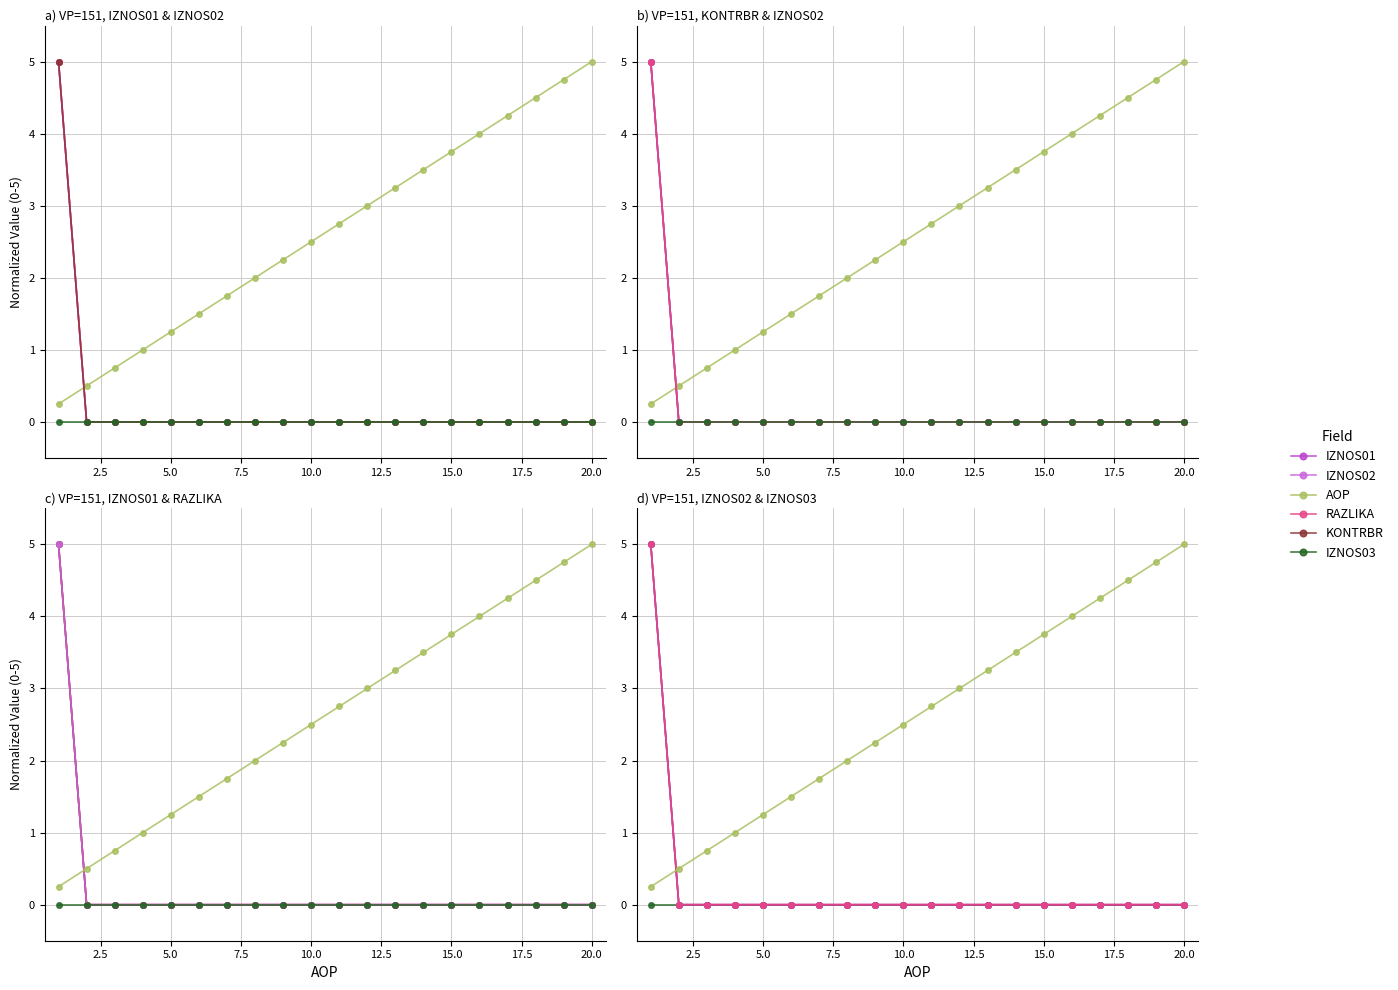

True or false: IZNOS02 and IZNOS01 cross at least once.

False